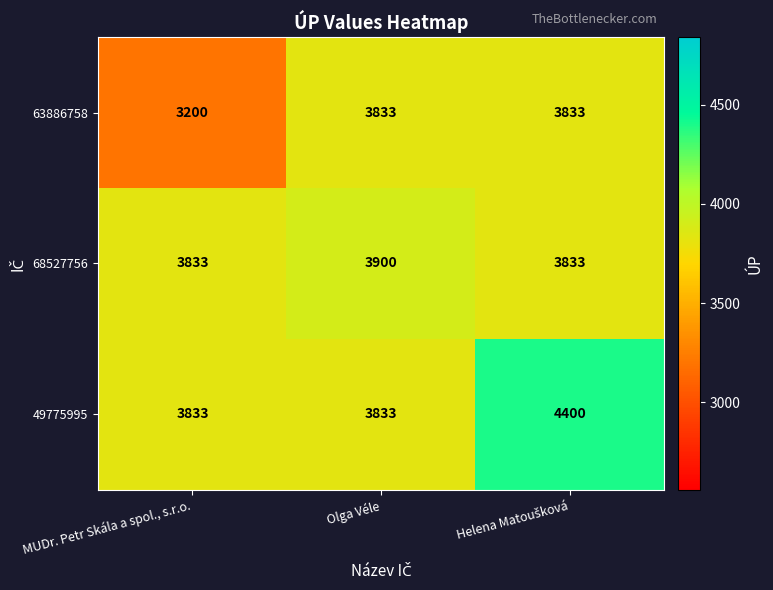

List the series in order of their overall mean, highest first.

49775995, 68527756, 63886758